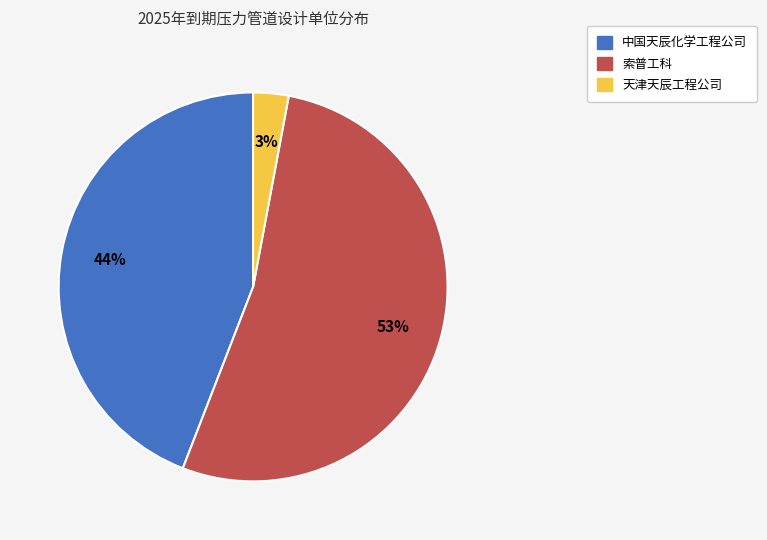

To the nearest percent, what is the average slice percentage?

33%